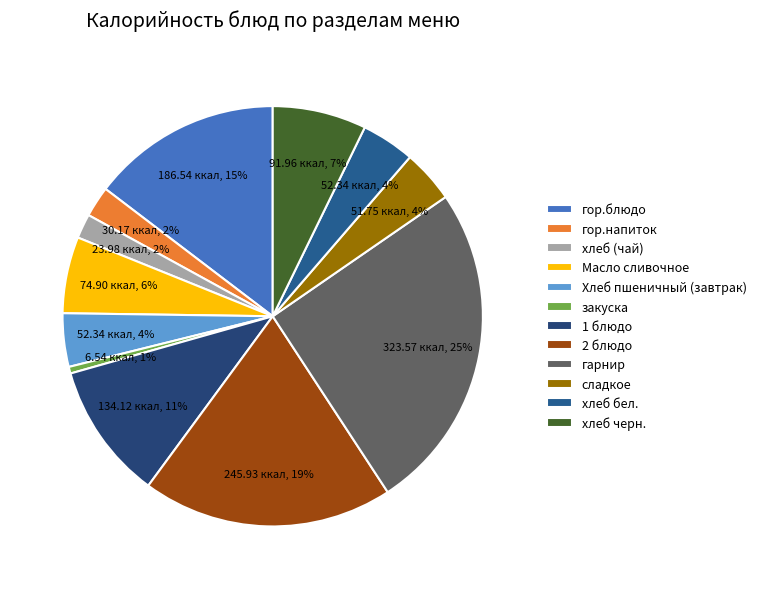

Which category has the smallest portion of the pie?

закуска